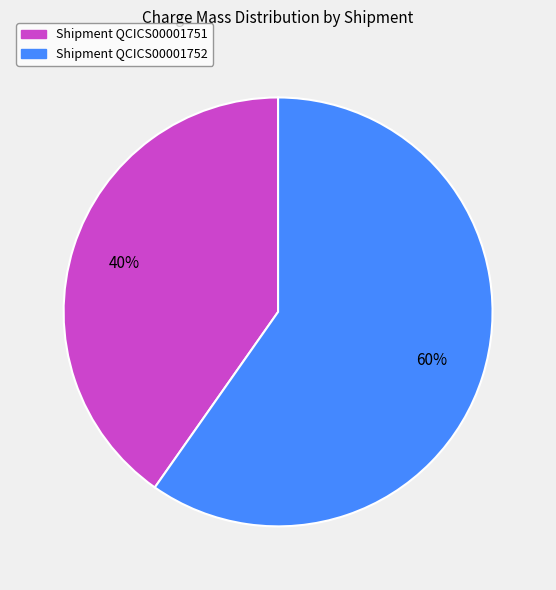

To the nearest percent, what is the average slice percentage?

50%